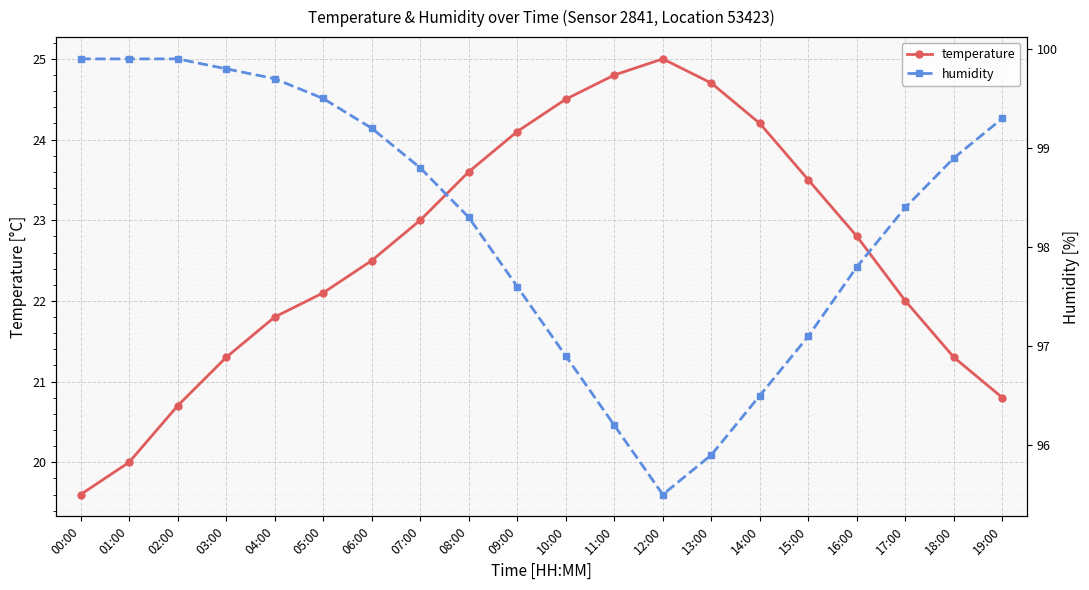

What is the total value across all series at 03:00?

121.1